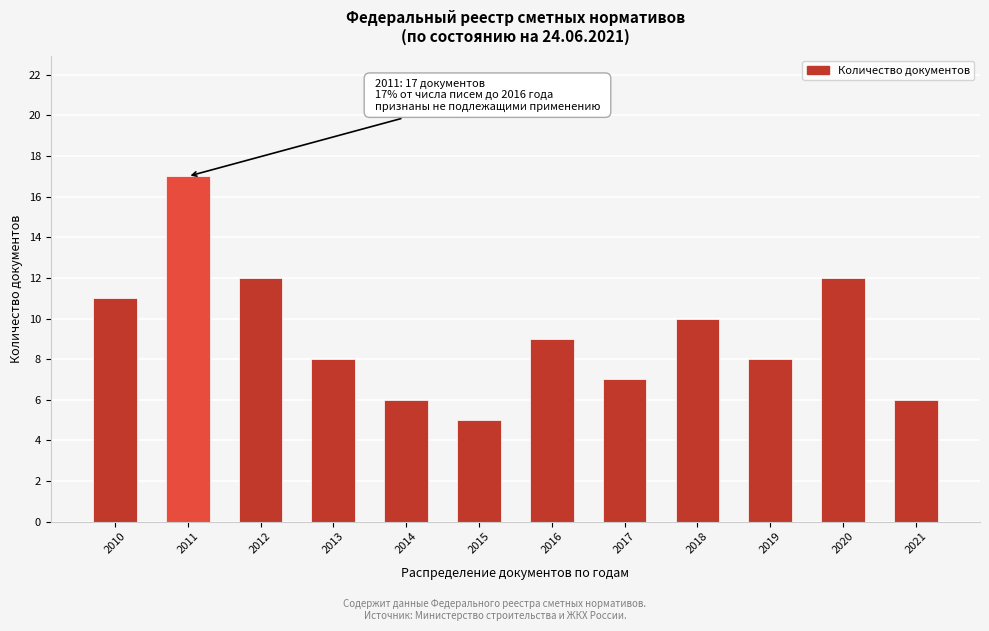

Reading left to right, what are all the values shown in this chart?

11	17	12	8	6	5	9	7	10	8	12	6